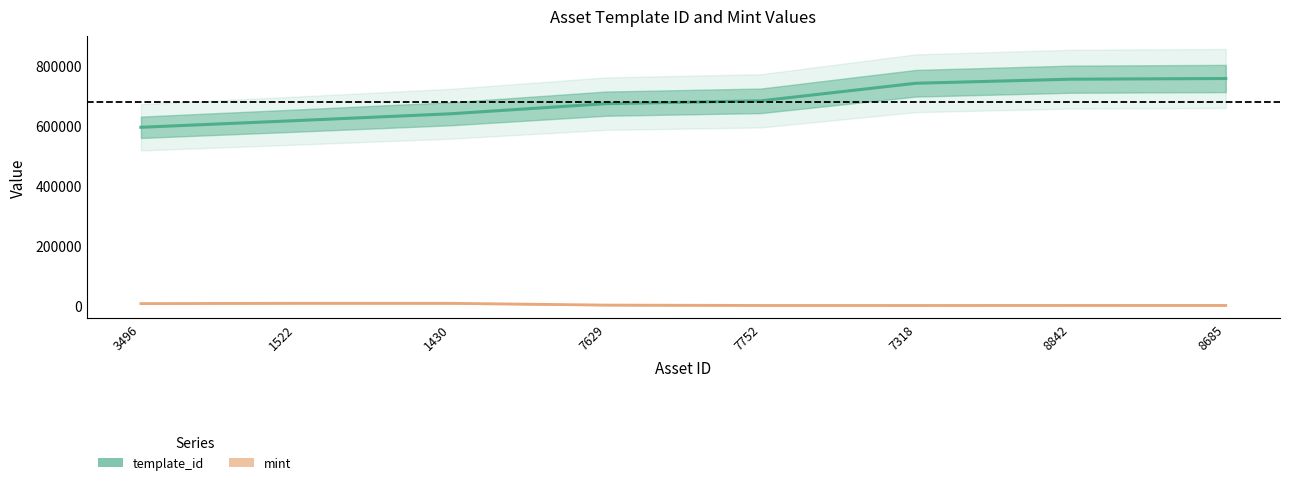

At which label does mint first exceed 1362?

3496